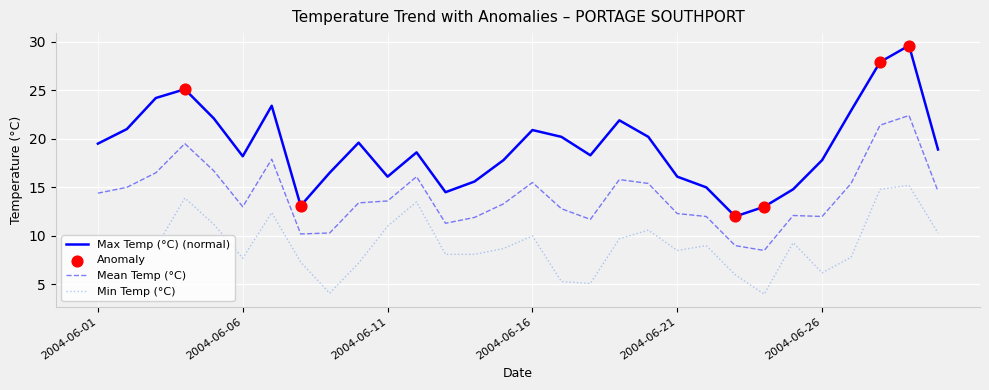

Which series has the largest total across all categories?

Max Temp (°C) (normal)